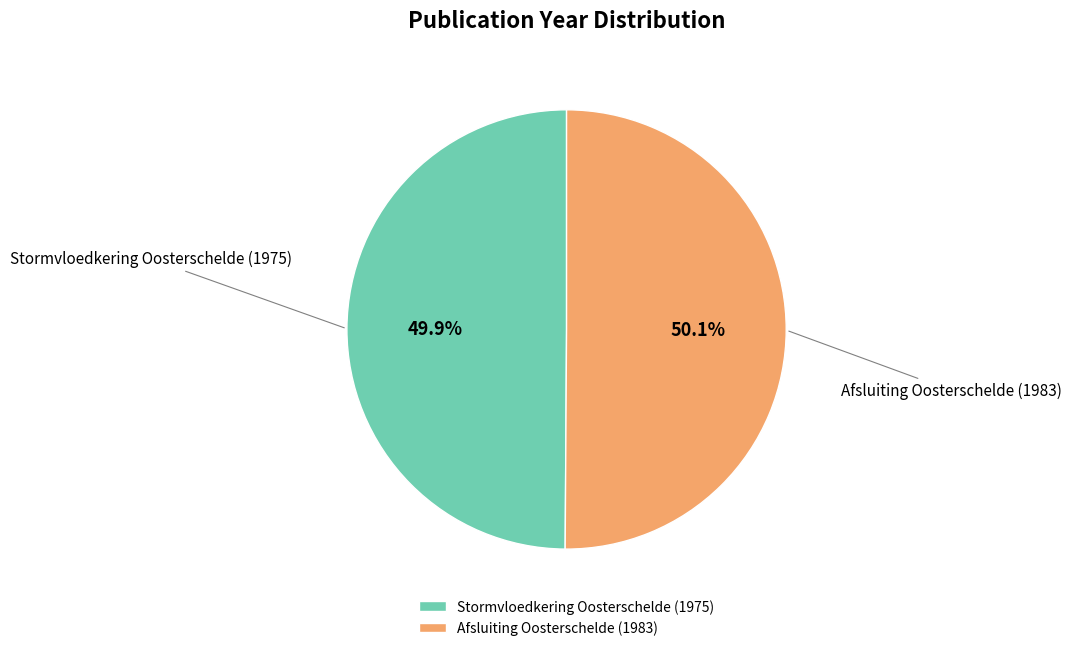

To the nearest percent, what percentage of the pie is Afsluiting Oosterschelde (1983)?

50%